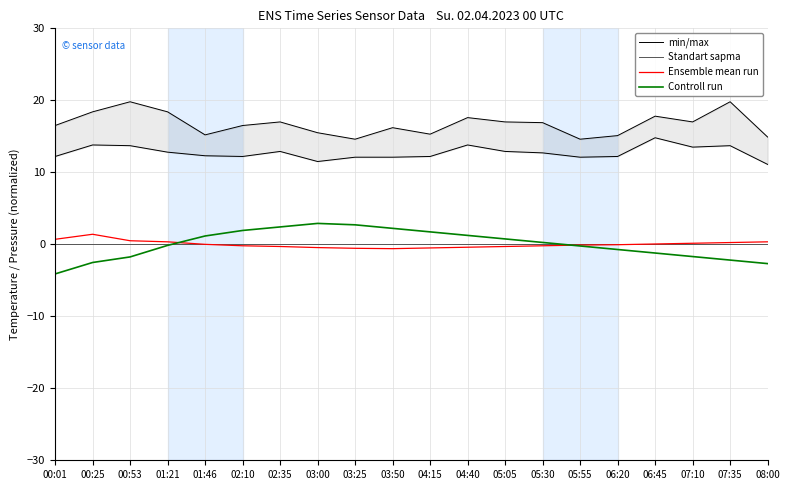

Rank the series at 05:55 from lowest to highest value.

Controll run, Ensemble mean run, Standart sapma, min/max